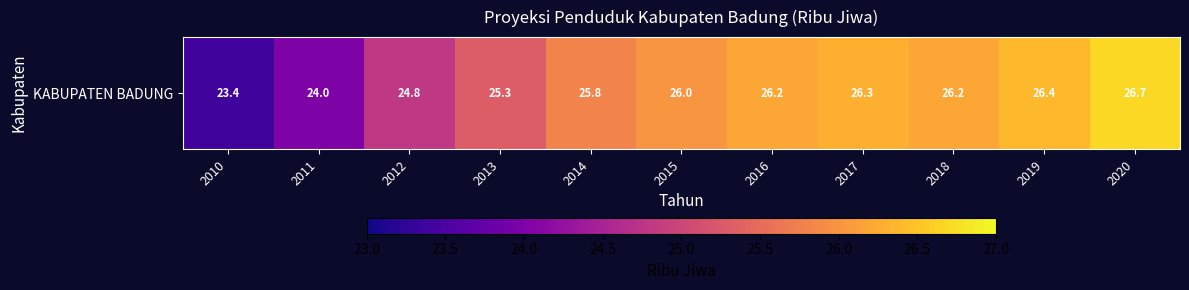

At which category does the chart reach its minimum across all series?

2010